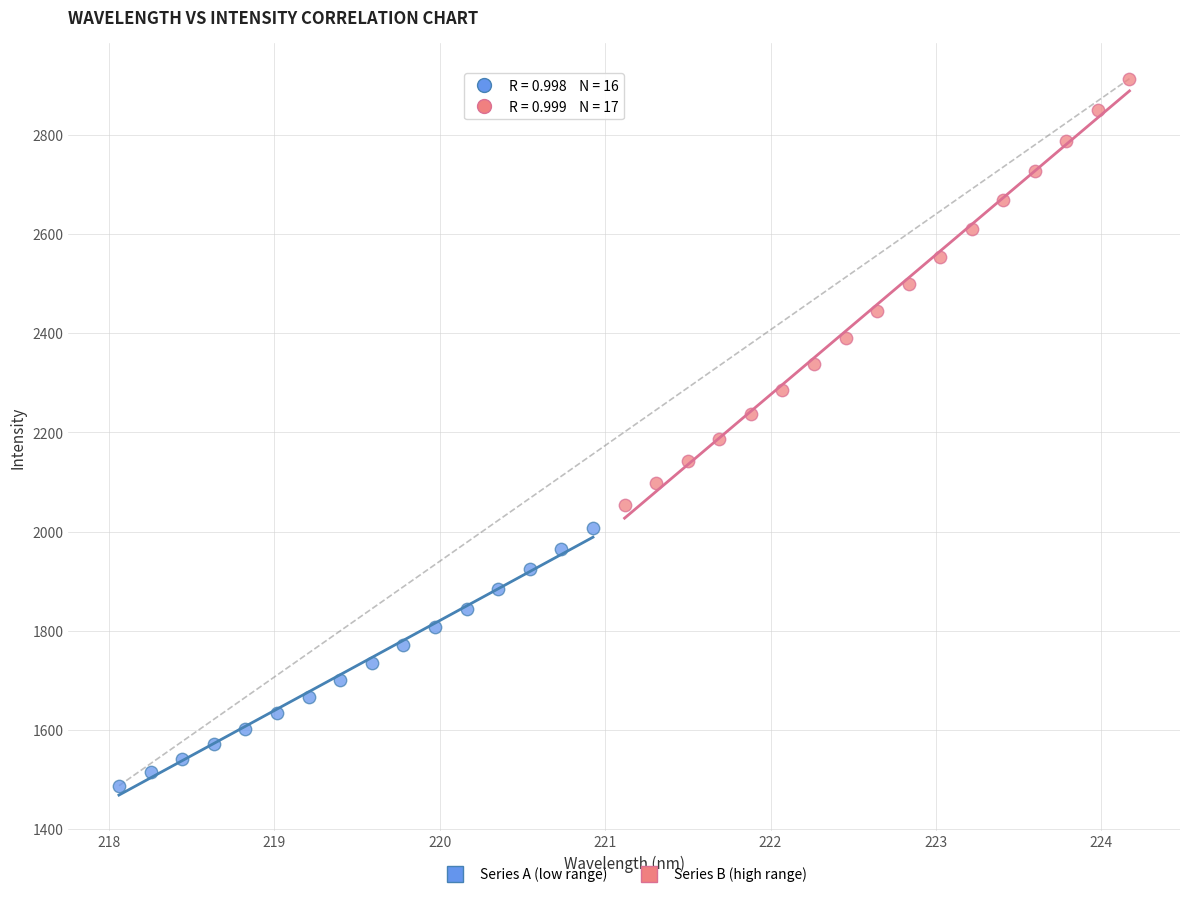

Which series has the largest Y range (max minus min)?

Series B (high range)